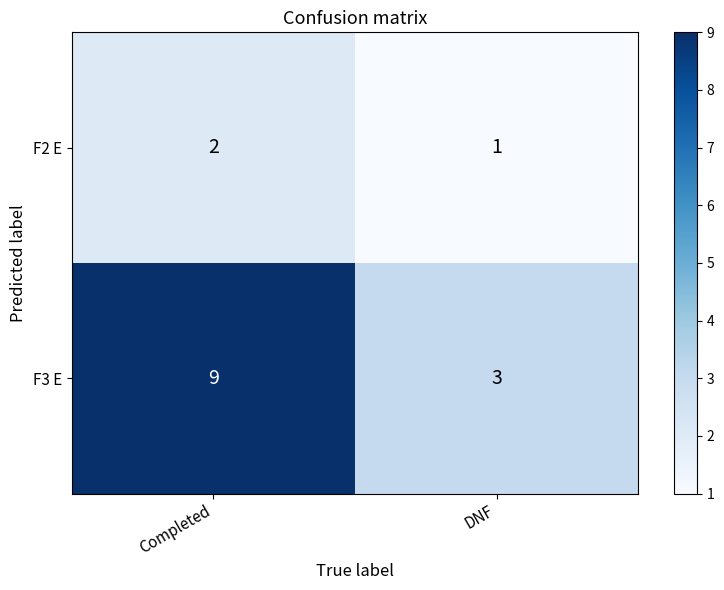

What is the approximate value of F3 E at DNF?

3